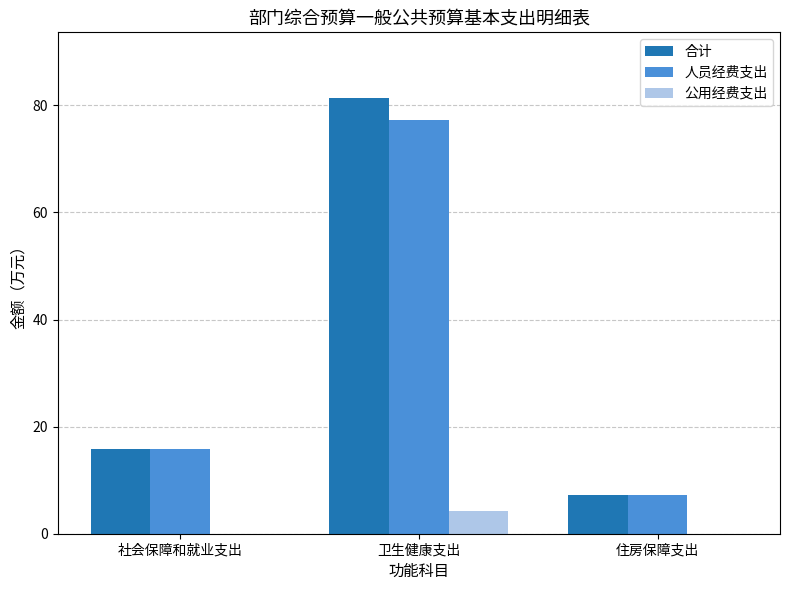

What are all the series names shown in the legend?

合计, 人员经费支出, 公用经费支出